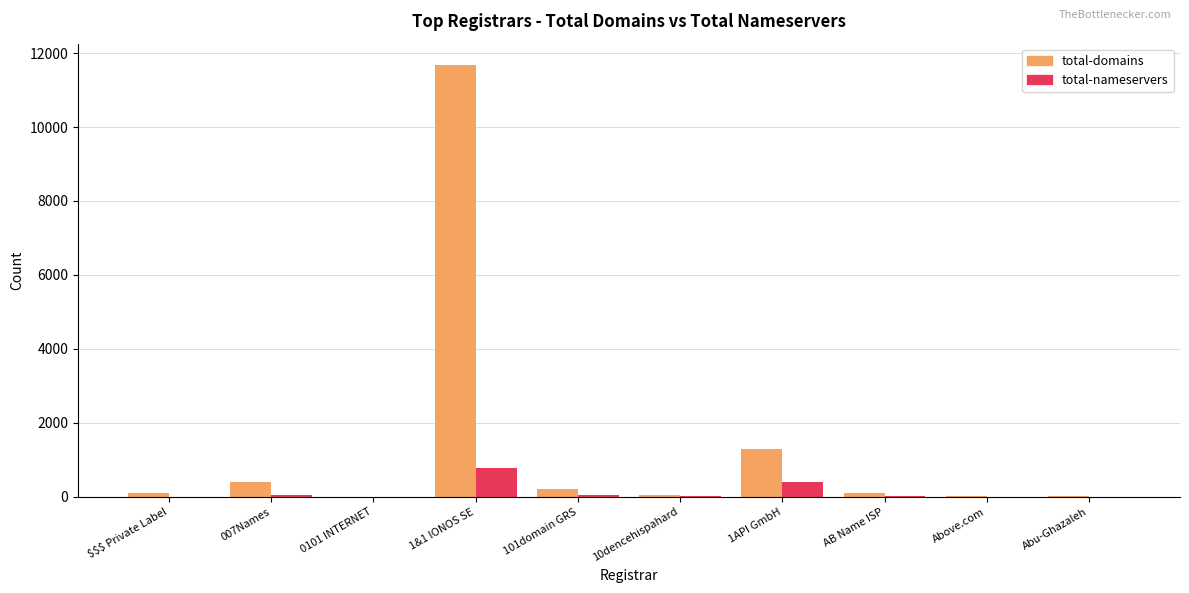

Which series has the largest total across all categories?

total-domains